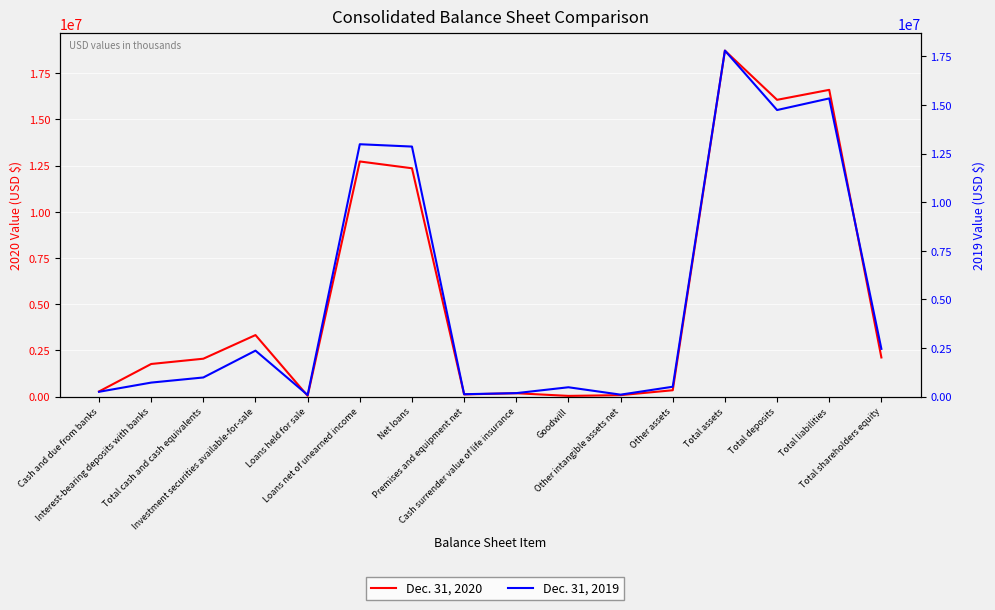

At Total assets, list the series in order from largest to smallest.

Dec. 31, 2020, Dec. 31, 2019